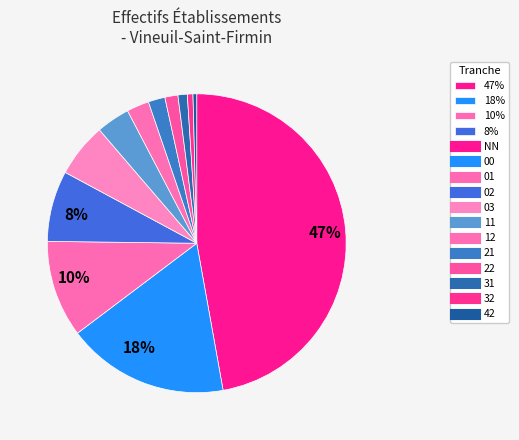

What is the largest slice in the pie chart?

NN